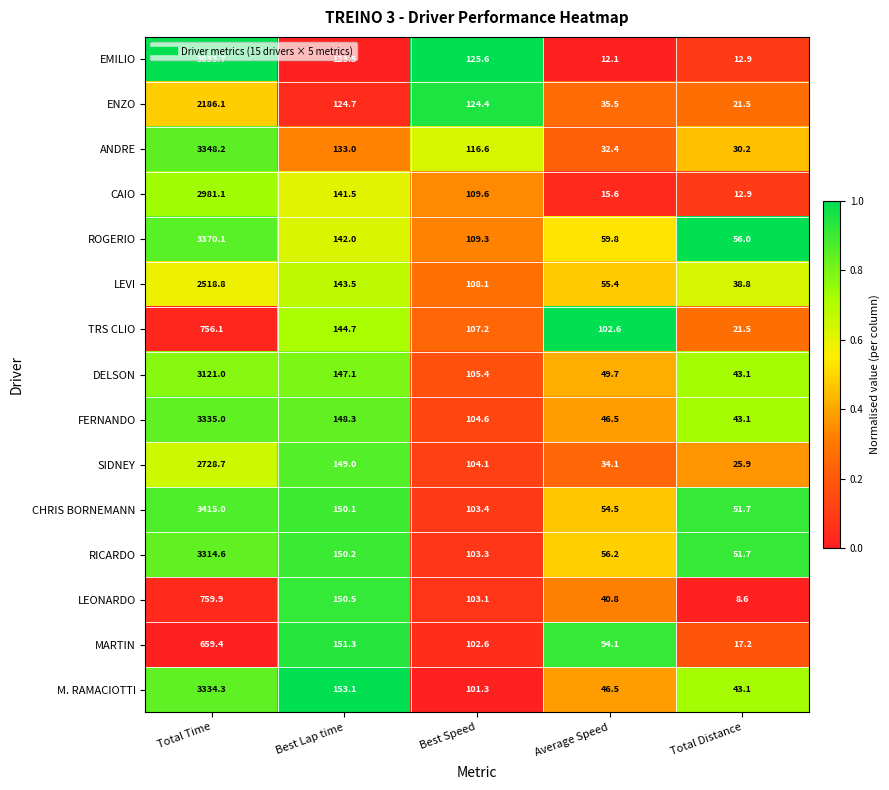

Which series has the largest total across all categories?

EMILIO